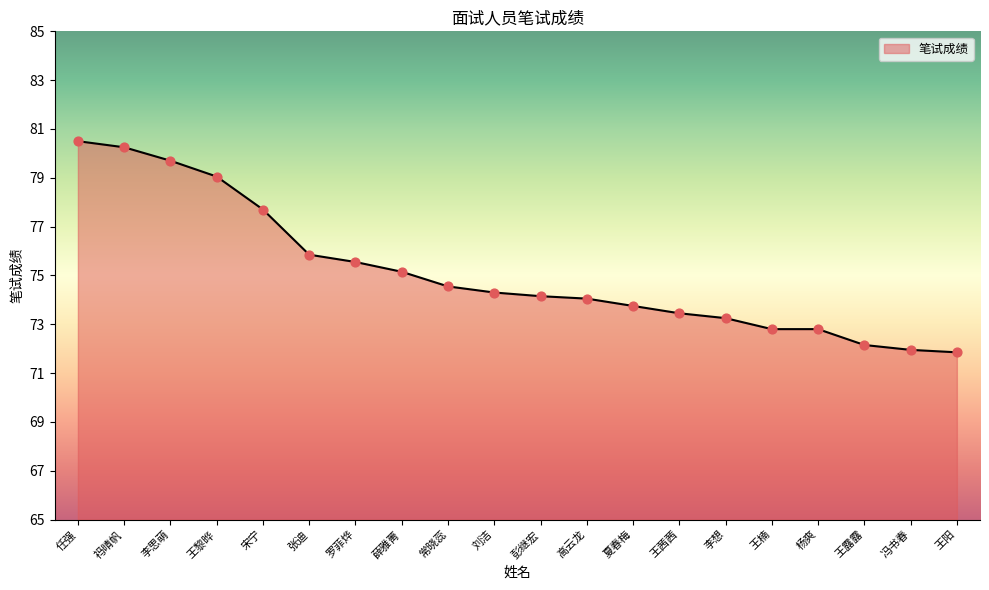

Approximately how many times larger is the value at 冯书春 compared to 罗菲烨?

1.0